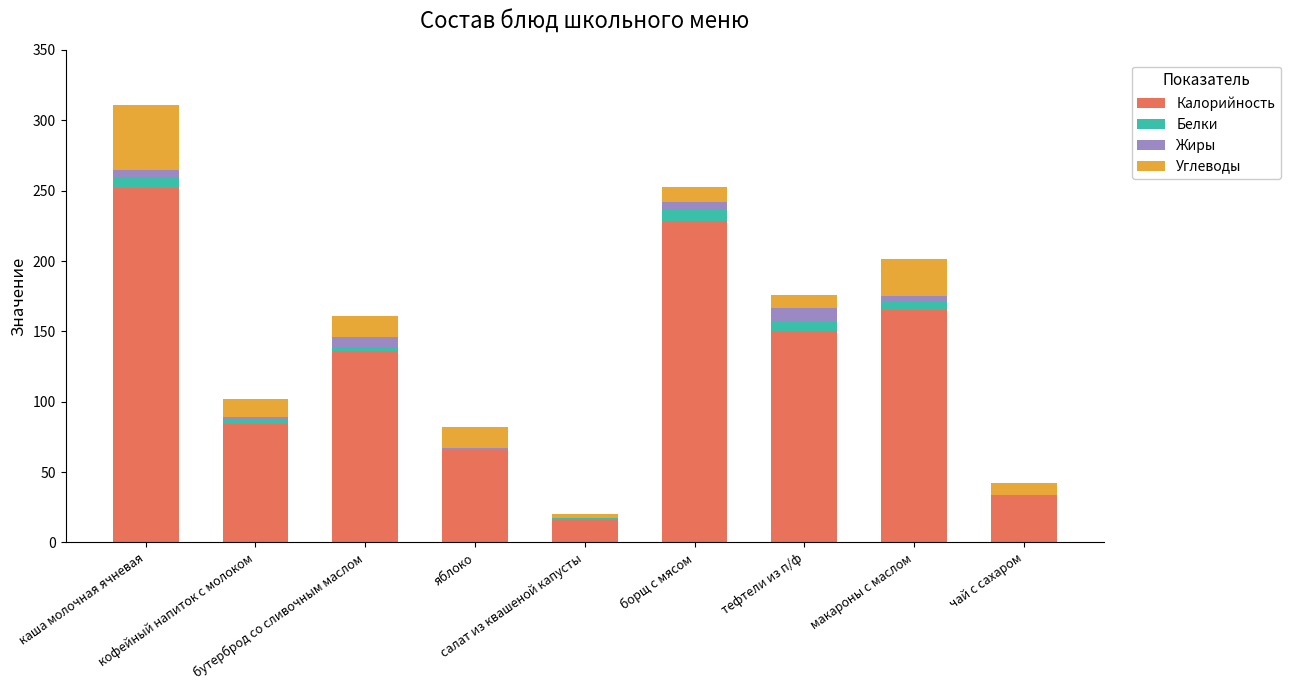

What is the highest value of the Калорийность series?

252.0